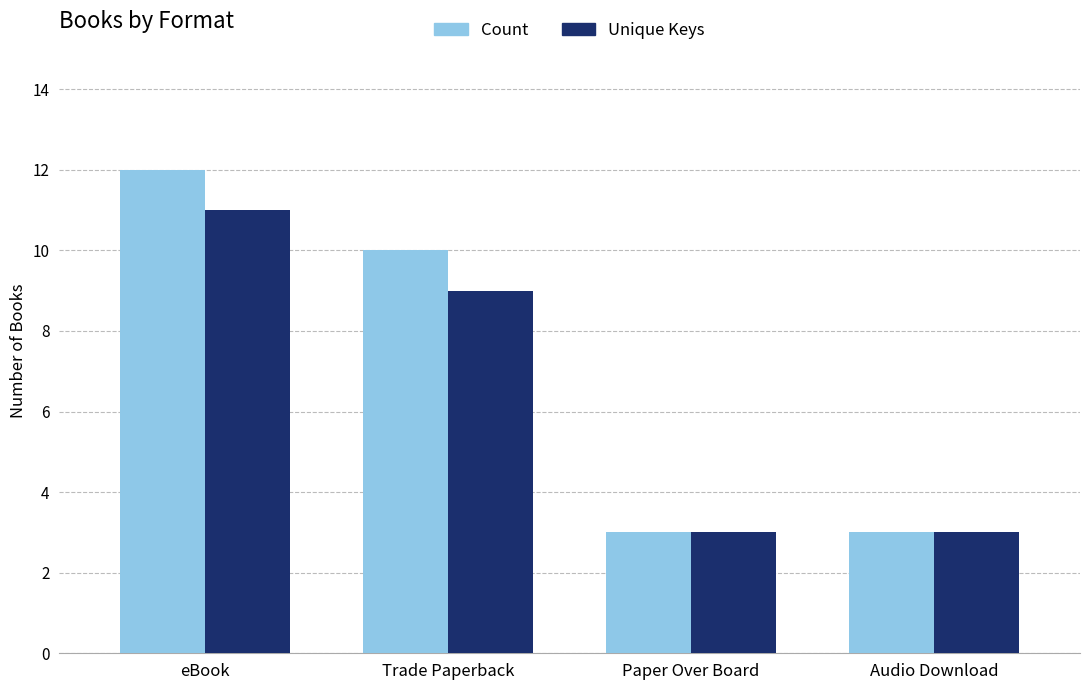

True or false: Unique Keys has a value of 3 at Paper Over Board.

True